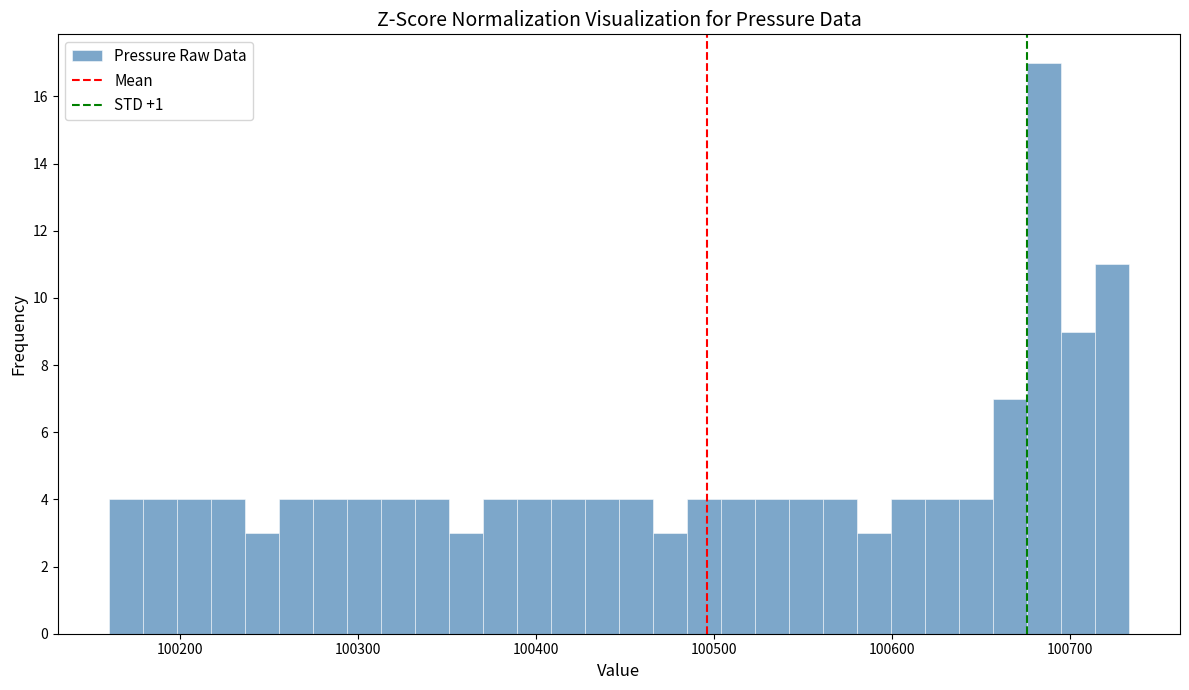

Around what value on the x-axis is the tallest bar? Give the approximate position of its centre, as read against the axis.

100690